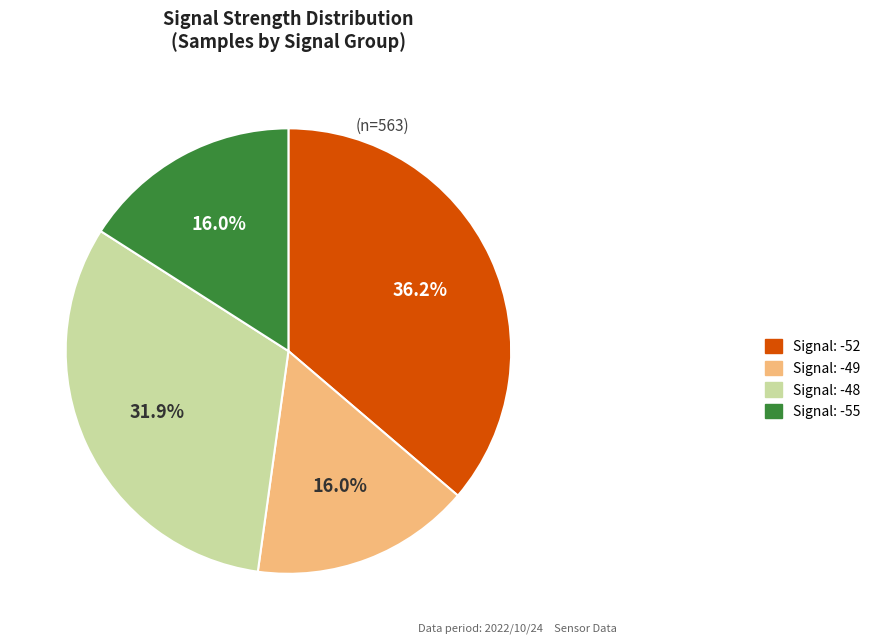

Does any single category account for the majority?

No